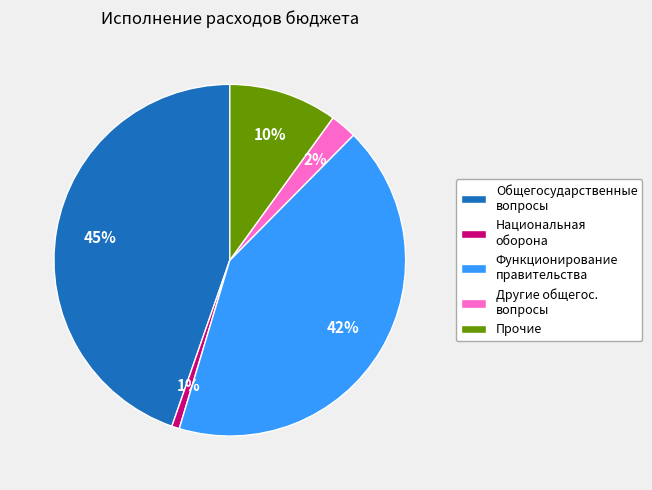

To the nearest percent, what is the difference between the largest and smallest slice percentages?

44%